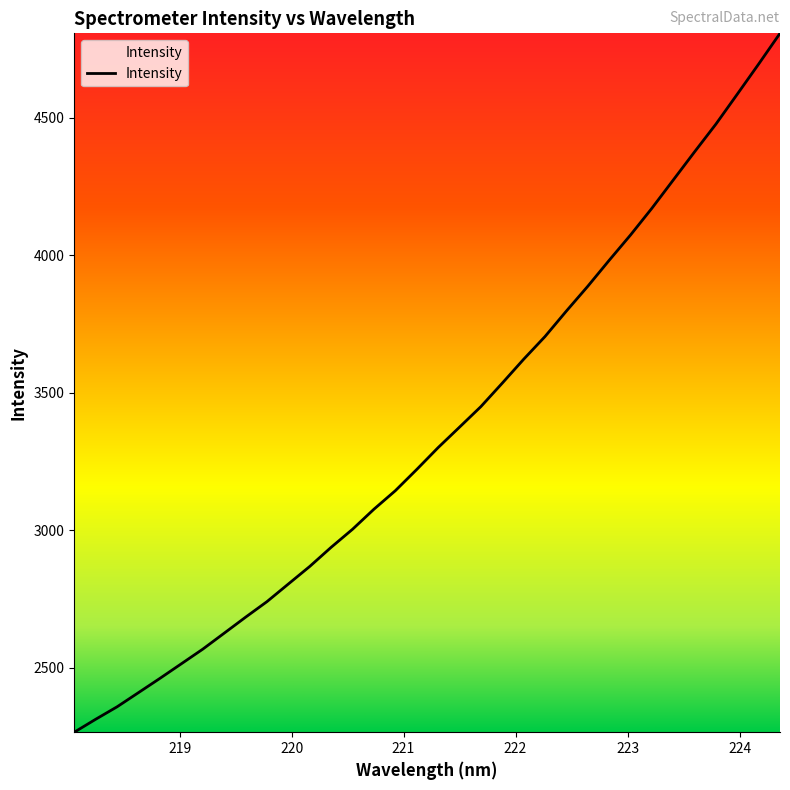

What is the maximum value shown in the chart?

4806.5